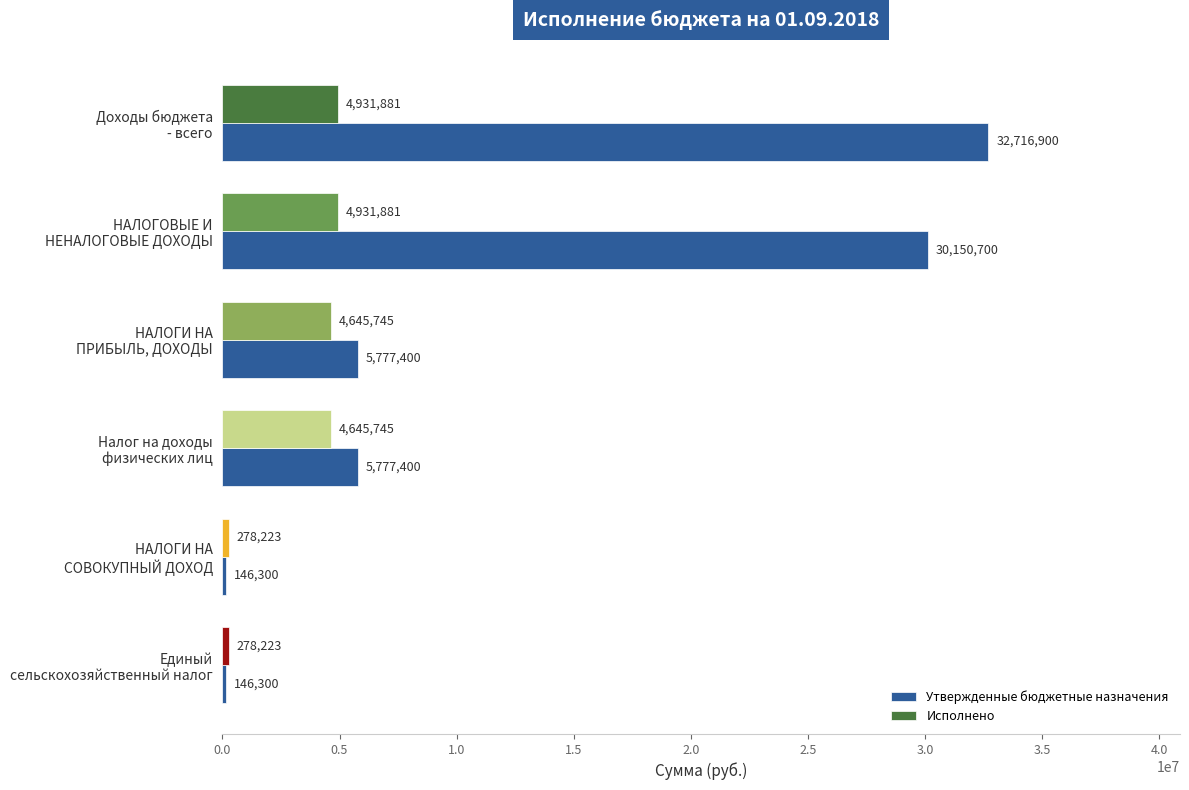

Which series has the largest total across all categories?

Утвержденные бюджетные назначения